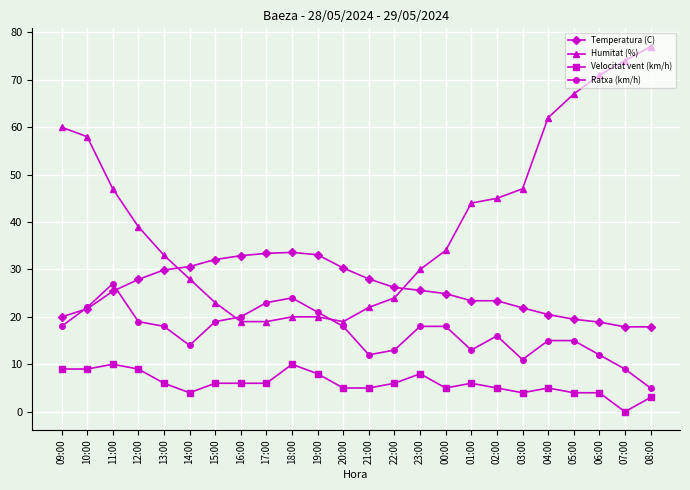

Count the number of categories in the chart.

24